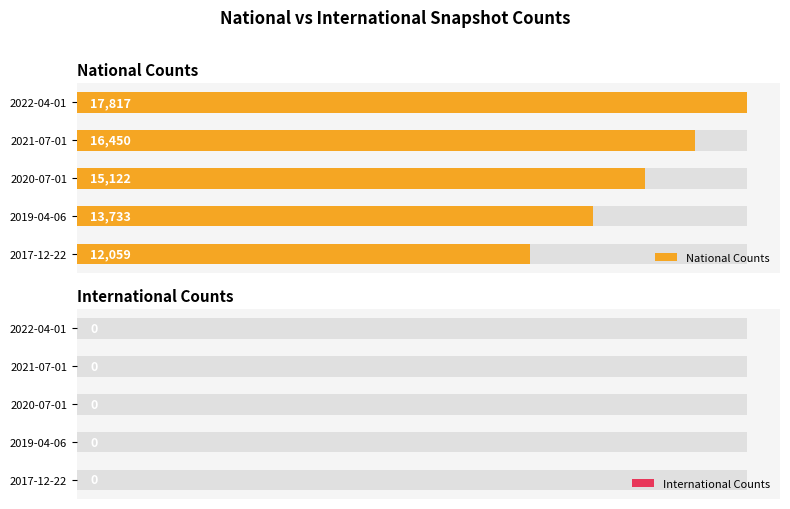

Rank the series at 2500 from lowest to highest value.

International Counts, National Counts